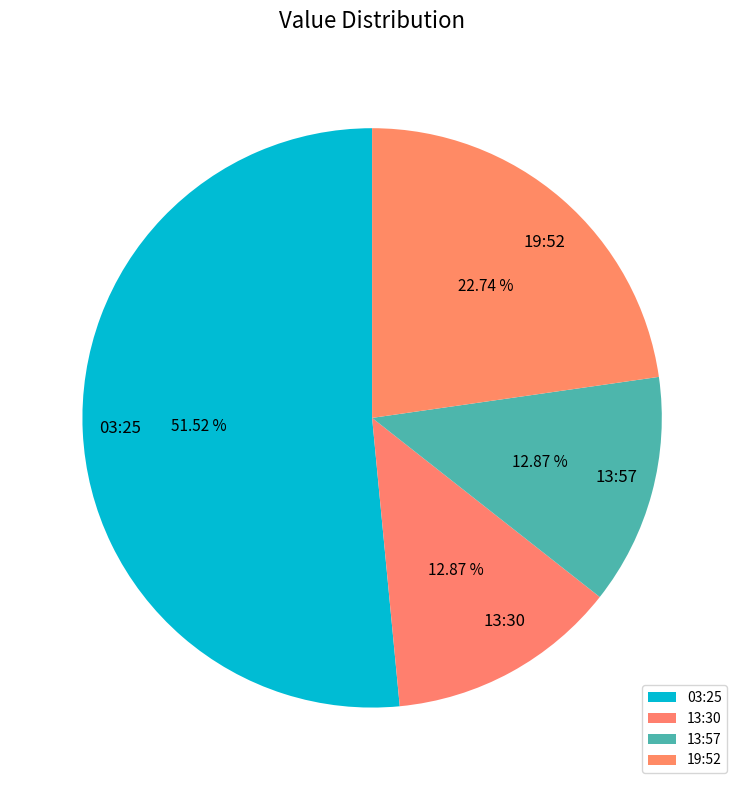

Is there any slice that represents more than half of the pie?

Yes